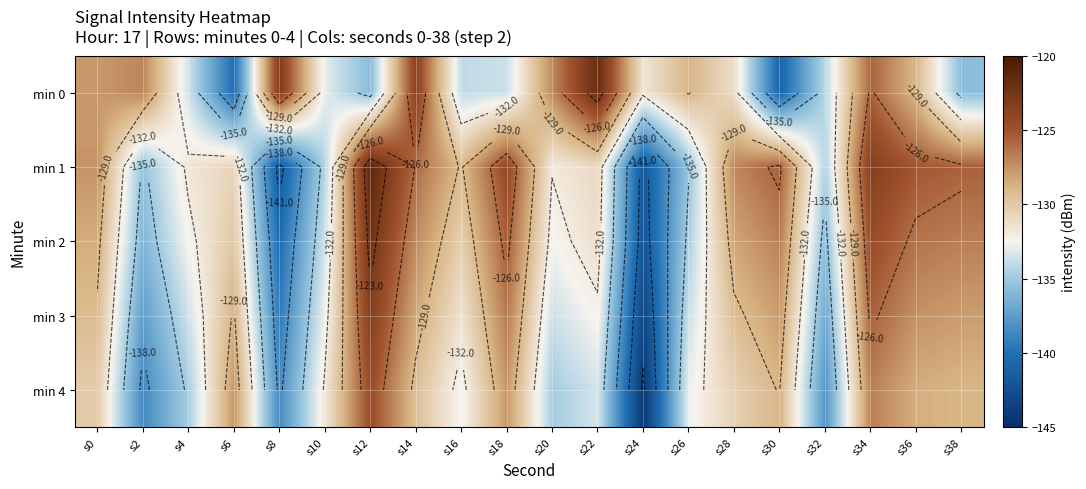

Is the value of min 0 at s0 greater than the value of min 3 at s34?

No